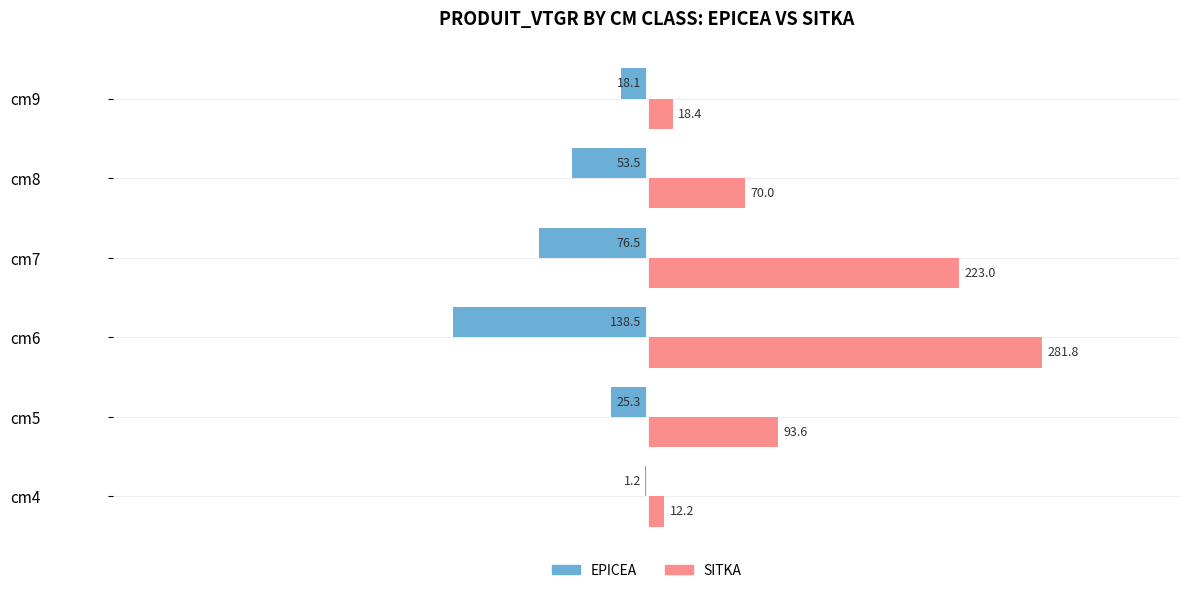

Where is SITKA nearest to the value 147?

cm5